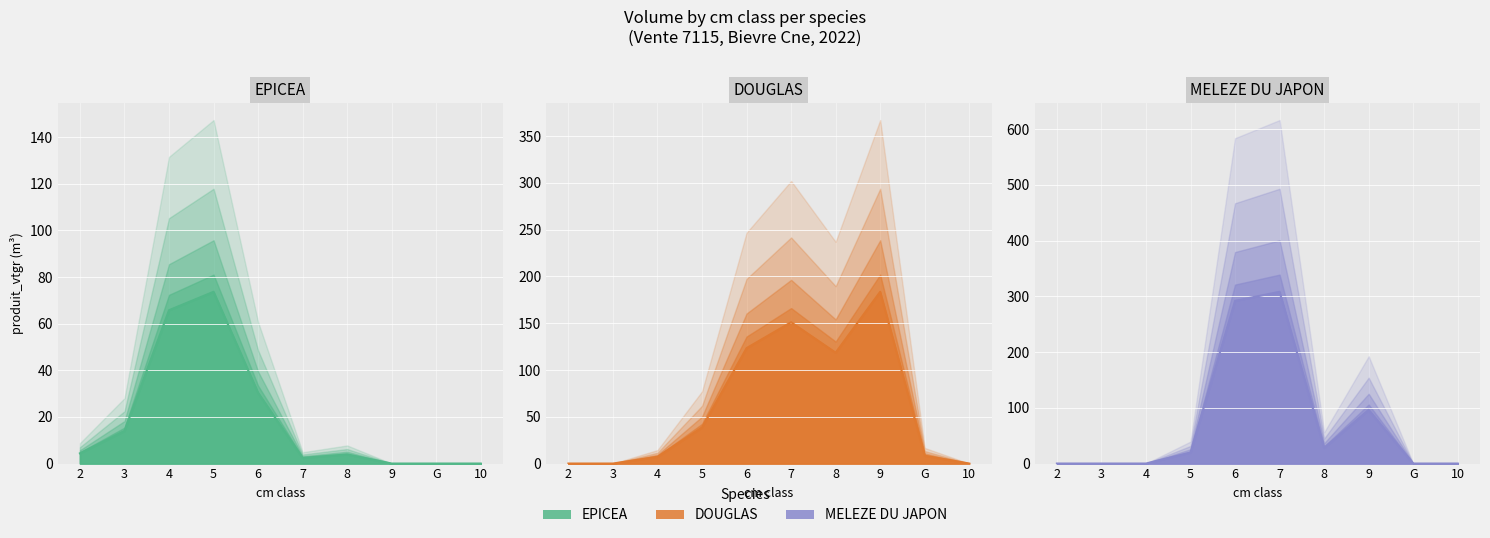

Where is the first local maximum for DOUGLAS?

7